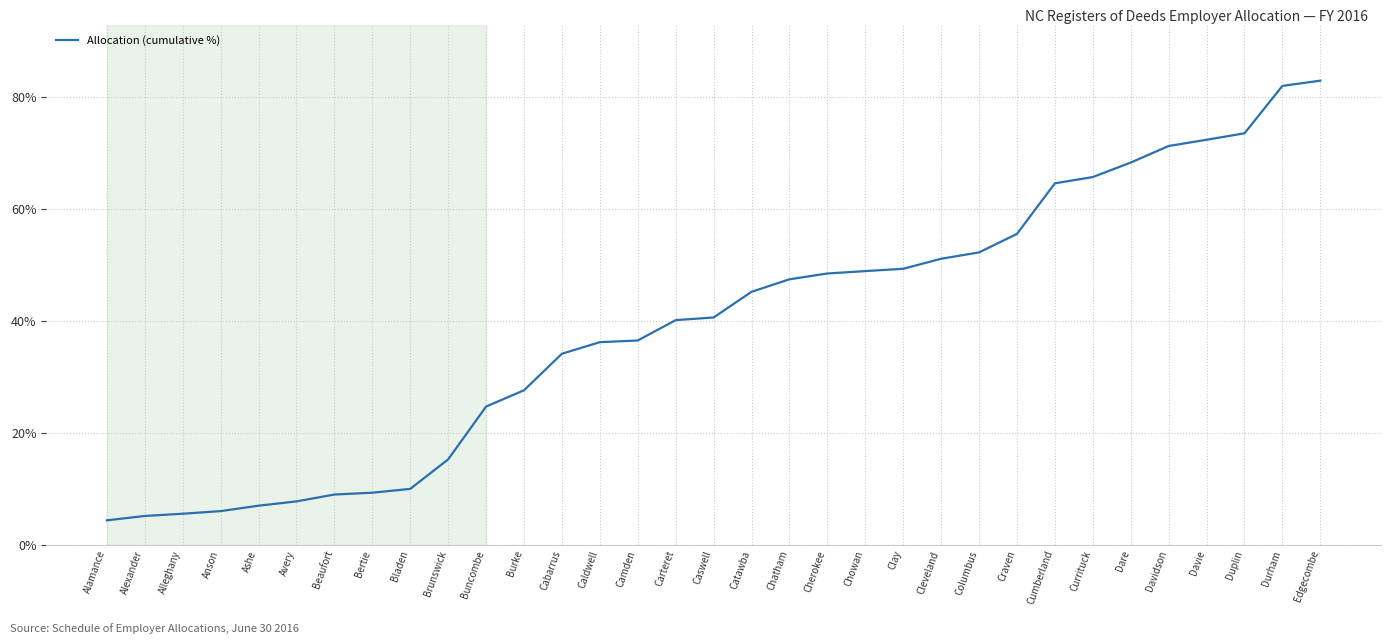

What is the change in value from Cabarrus to Duplin?

+39.4